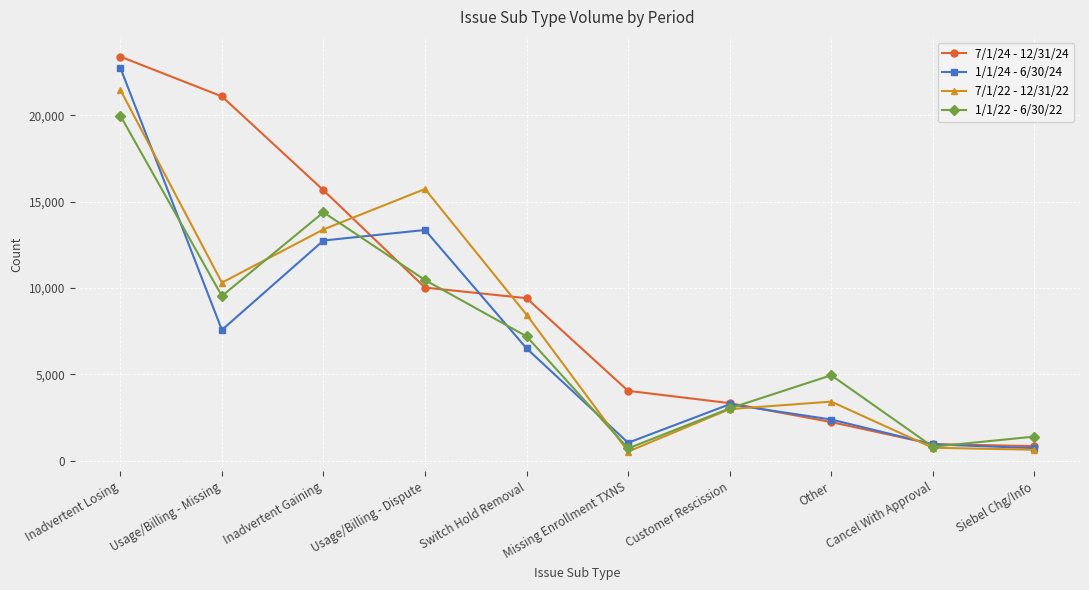

True or false: 1/1/24 - 6/30/24 has more than 2 interior local peaks.

False